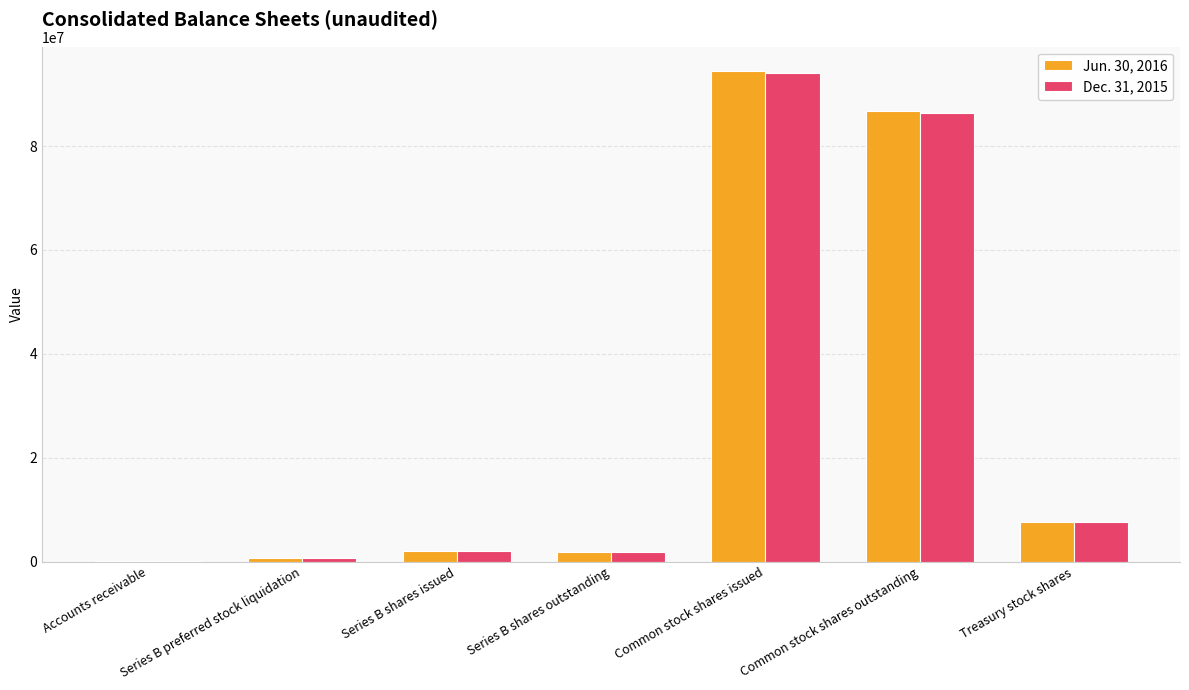

What are all the series names shown in the legend?

Jun. 30, 2016, Dec. 31, 2015